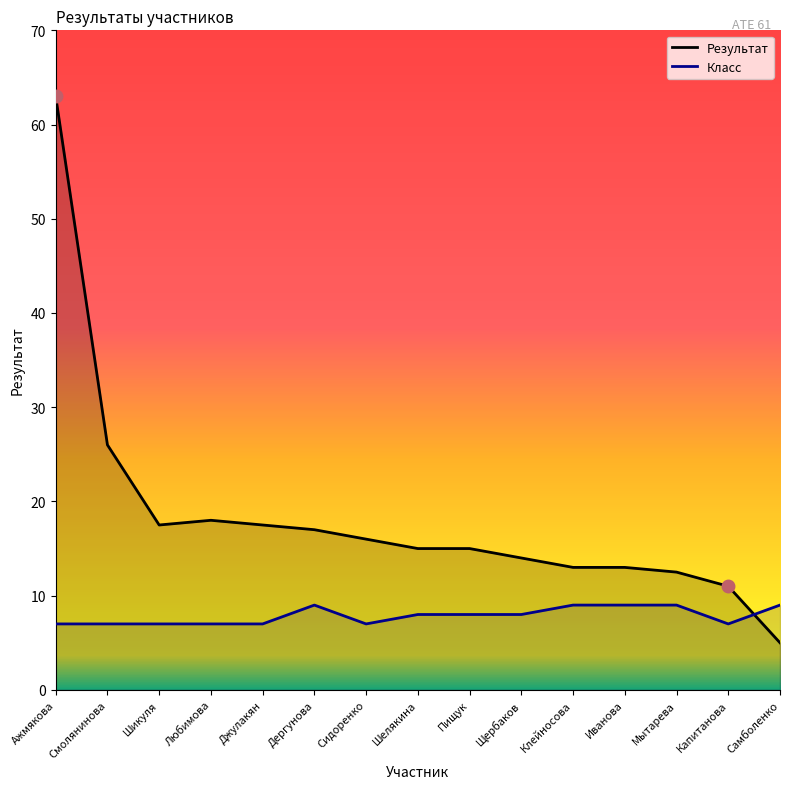

Does the chart display data point markers on the line(s)?

No